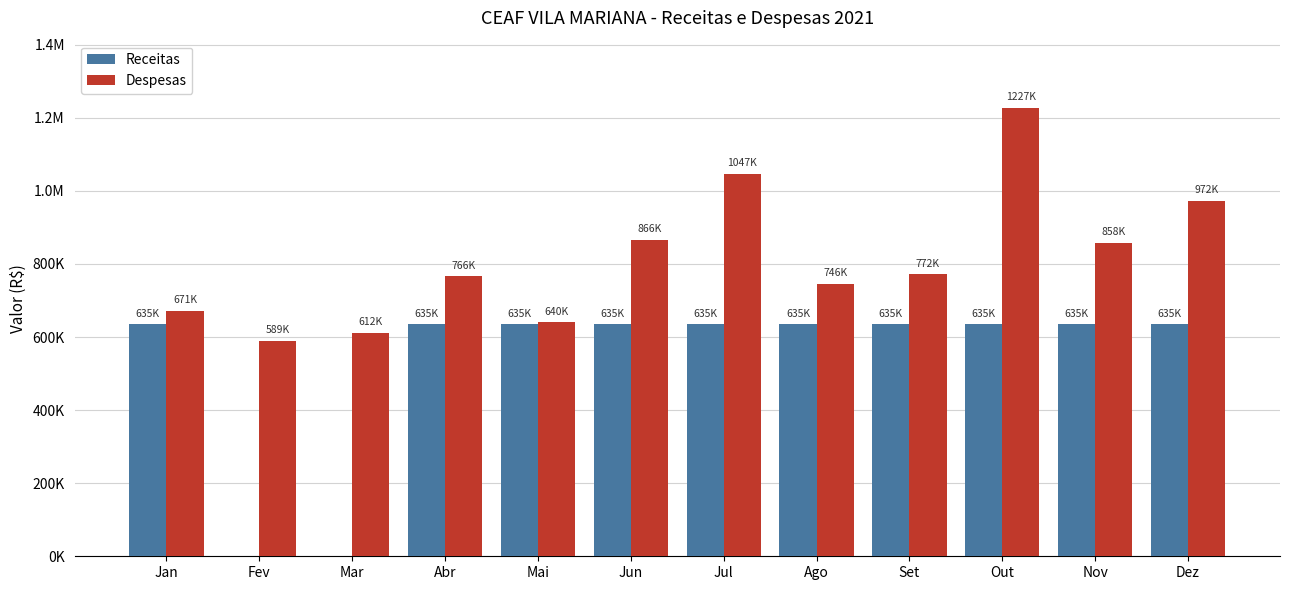

The Receitas series shows 634780.9 at Abr. True or false?

True